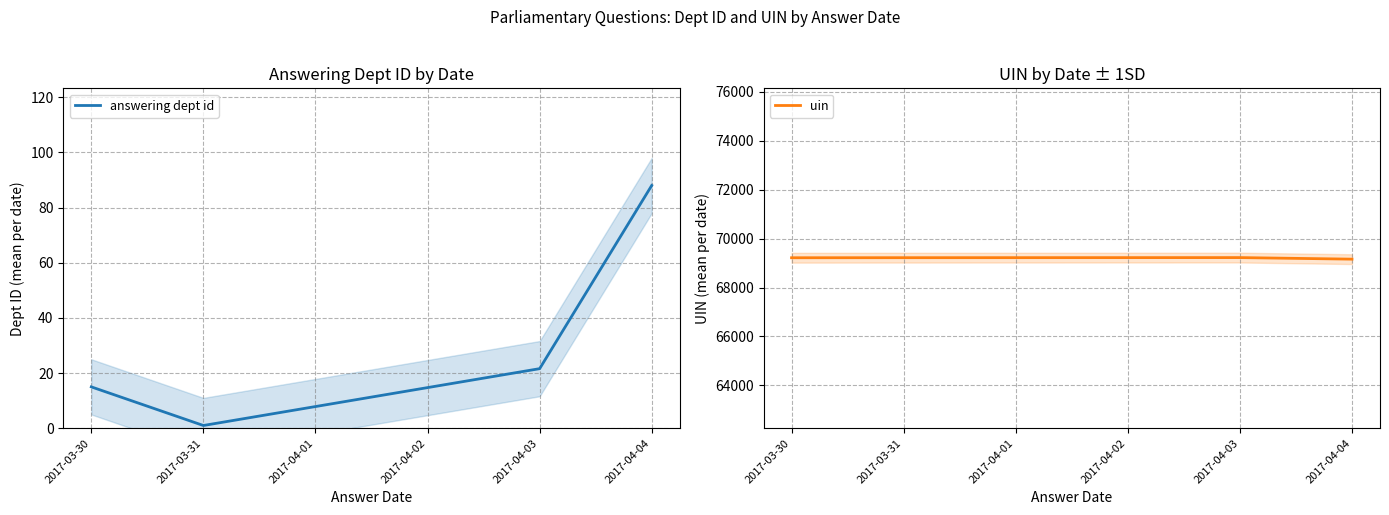

The value of uin at 2017-04-04 is 69162.0. True or false?

True